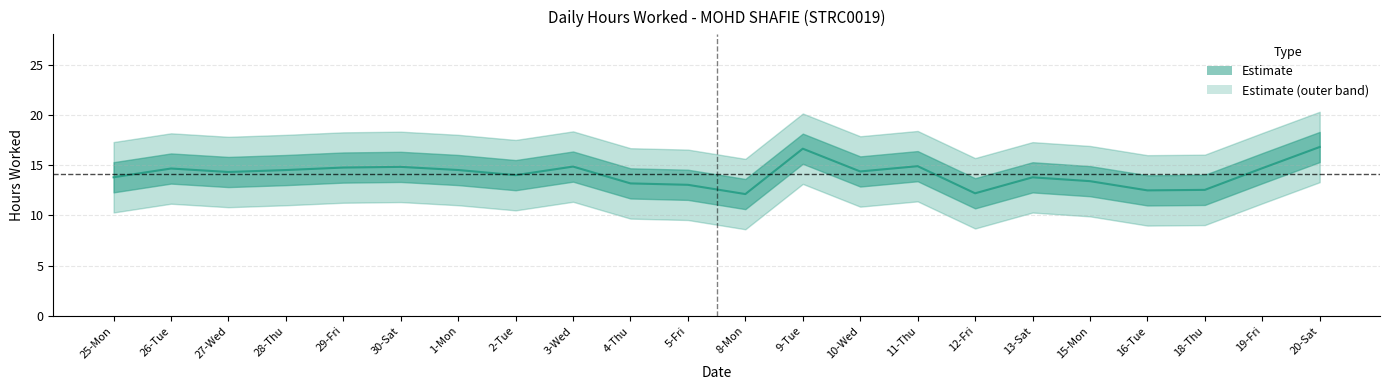

Is it true that the value at 4-Thu is 13.2?

True